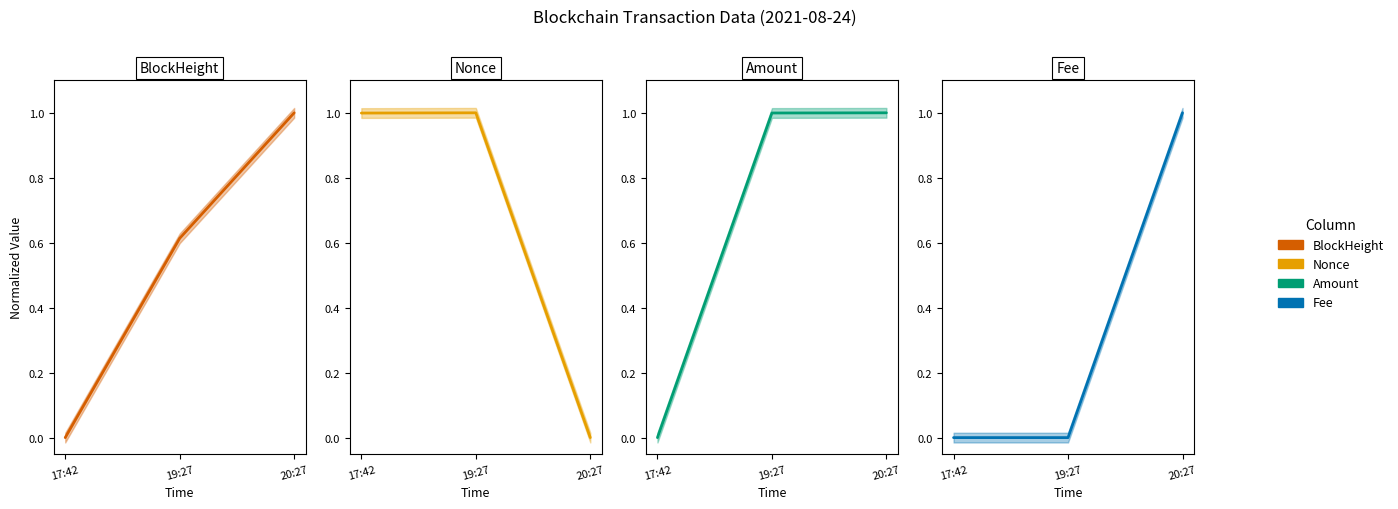

True or false: BlockHeight has a value of -0.4 at 17:42.

False